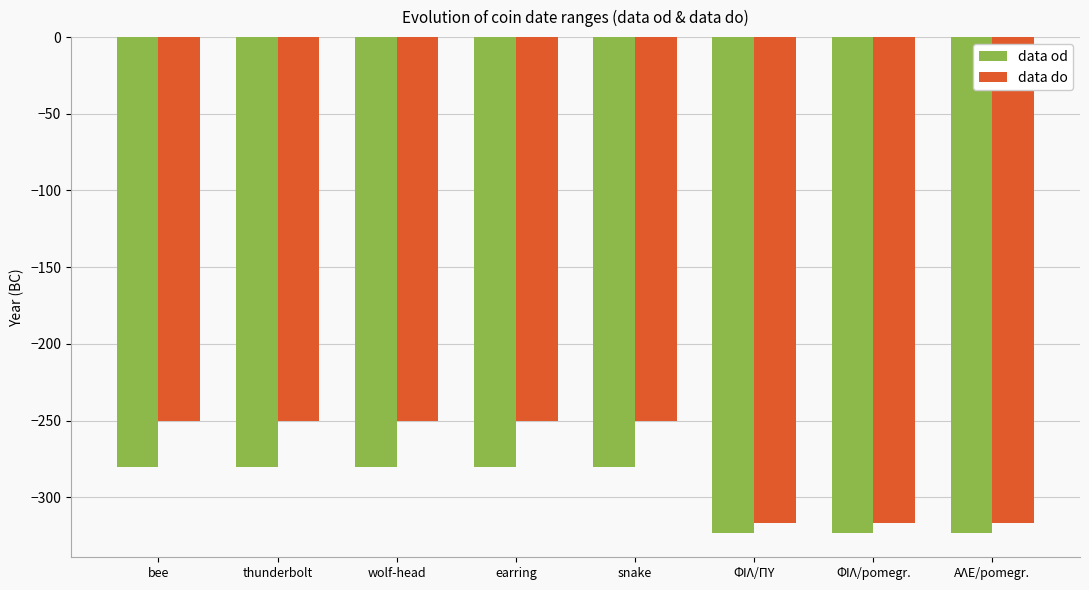

List the series in order of their peak value, lowest first.

data od, data do